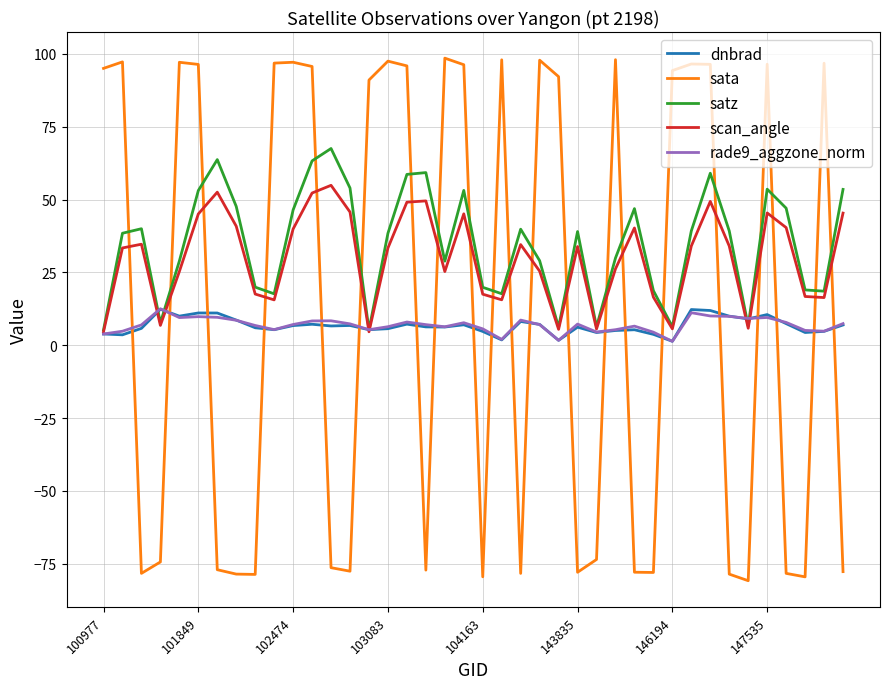

True or false: sata and scan_angle cross at least once.

True